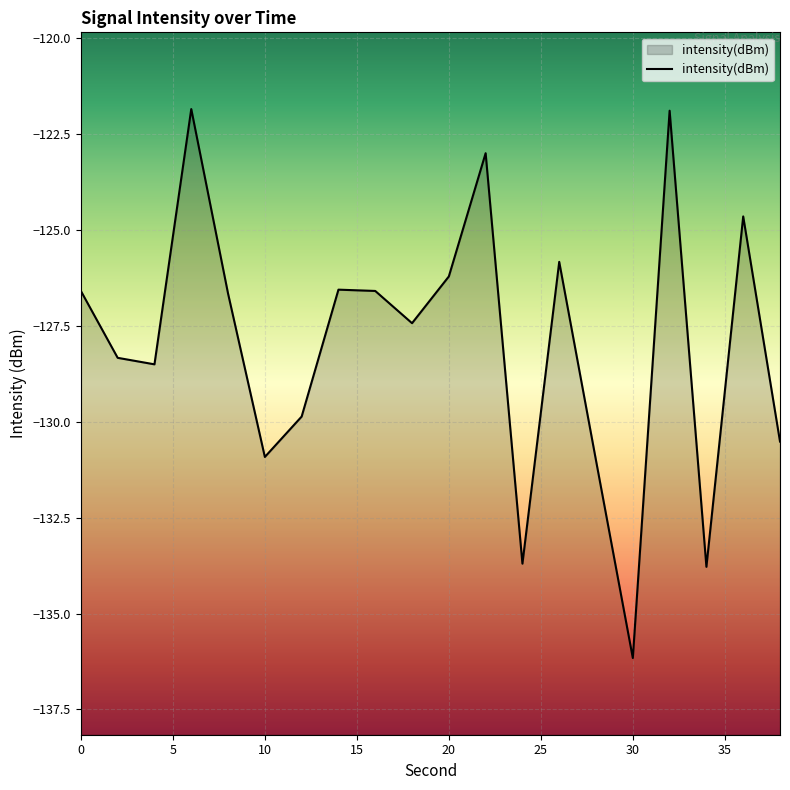

What is the minimum value shown in the chart?

-136.2